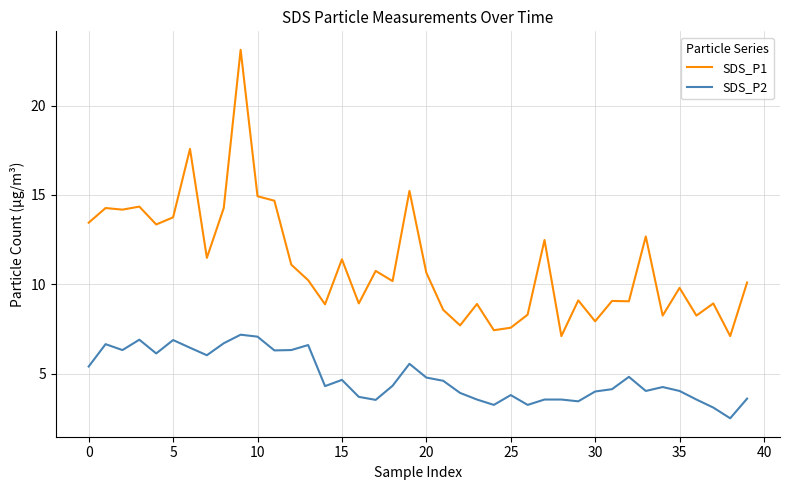

Rank the series by their average value, from lowest to highest.

SDS_P2, SDS_P1